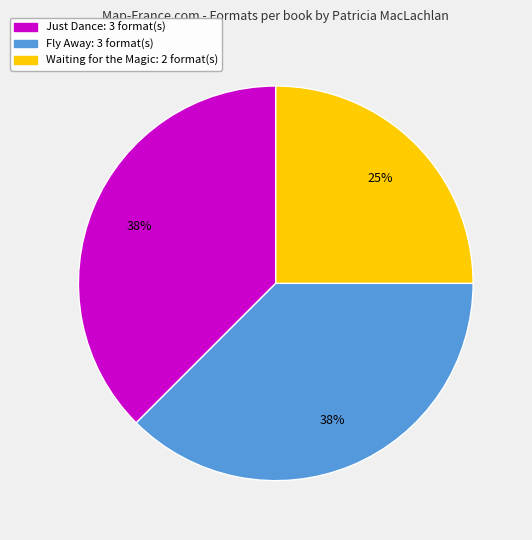

To the nearest percent, what is the average slice percentage?

33%